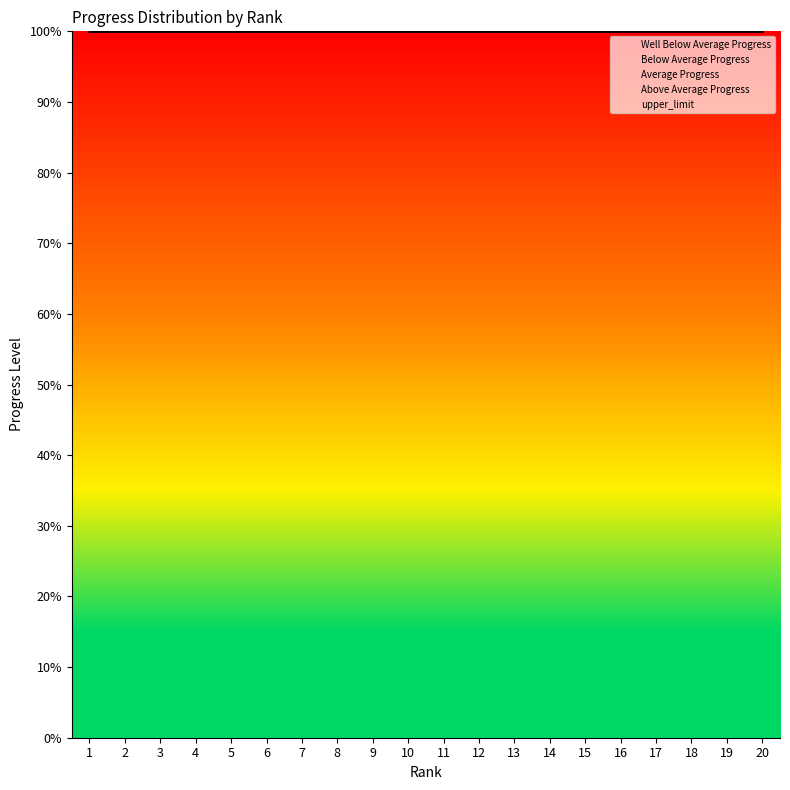

At how many categories does at least one series exceed 0?

20